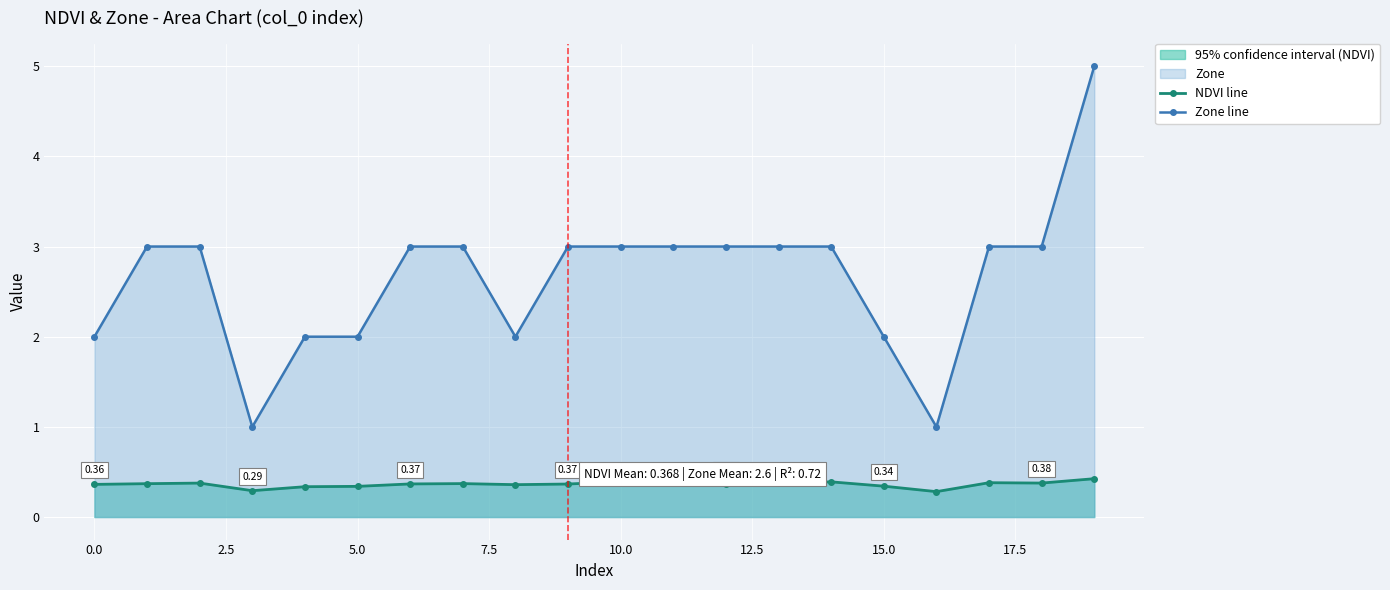

Which series has the largest total across all categories?

Zone line